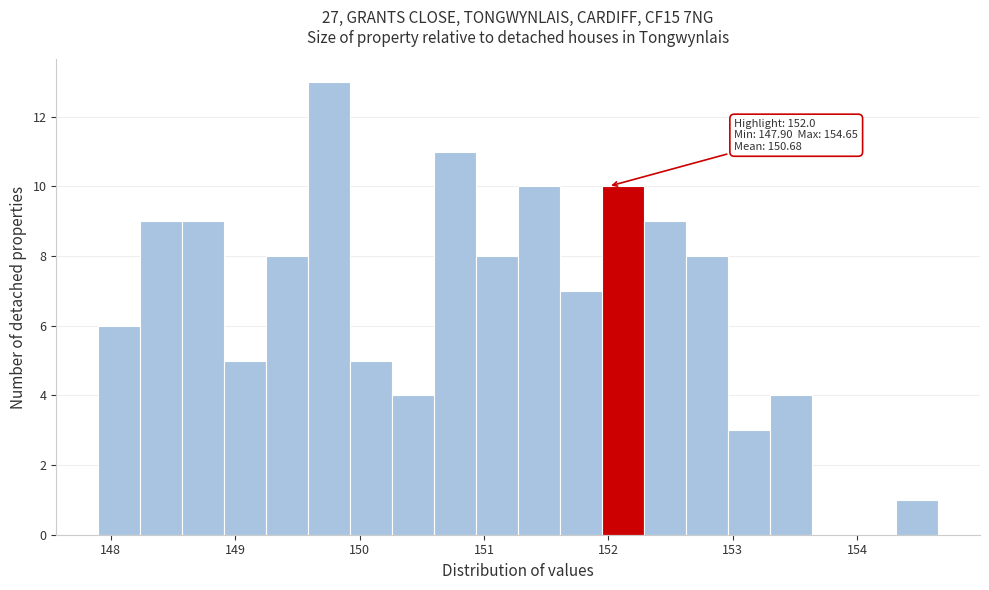

Around what value on the x-axis is the tallest bar? Give the approximate position of its centre, as read against the axis.

149.8